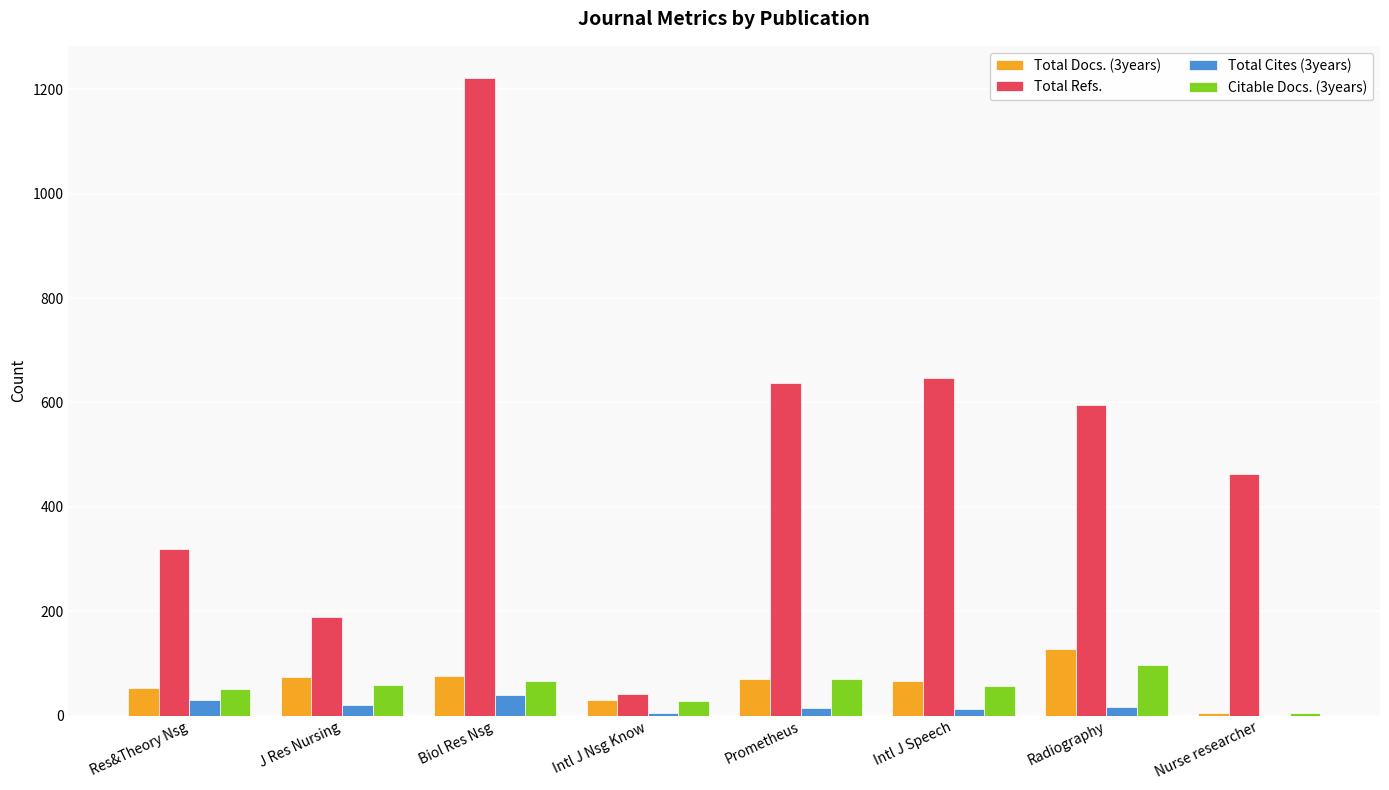

The Citable Docs. (3years) series shows 57 at Intl J Speech. True or false?

True